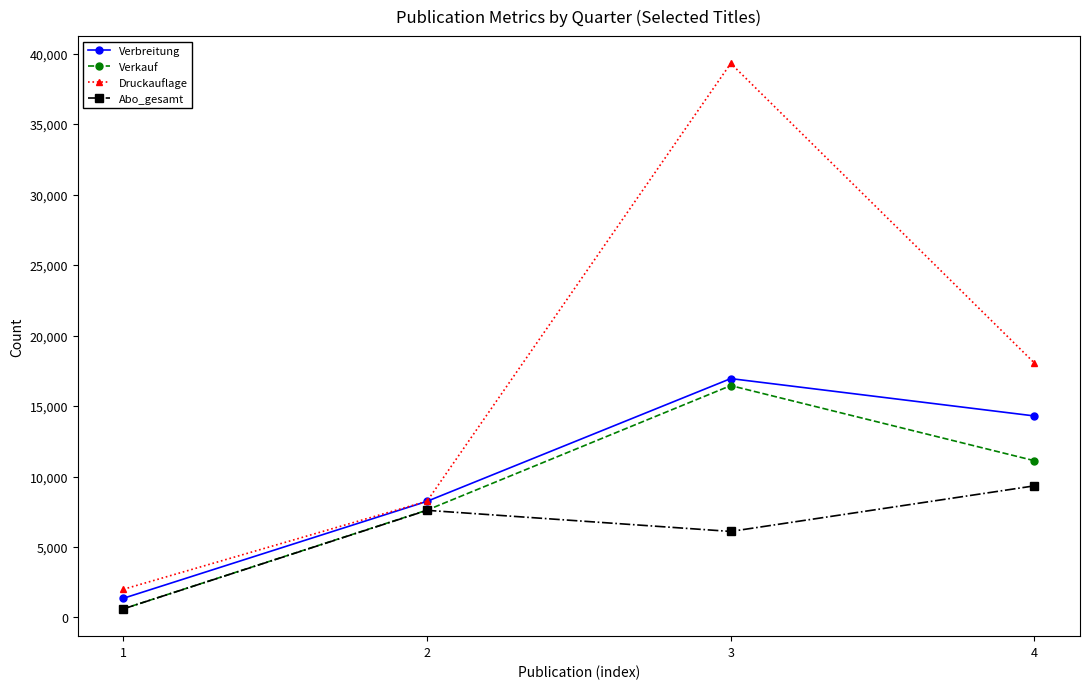

What is the smallest value displayed?

611